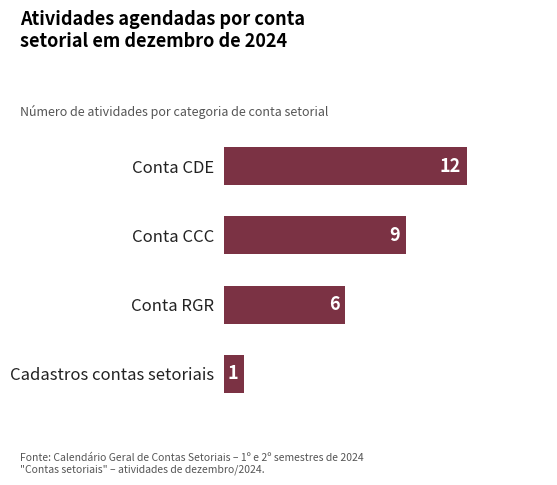

Count the values in the range 6 to 12.

3